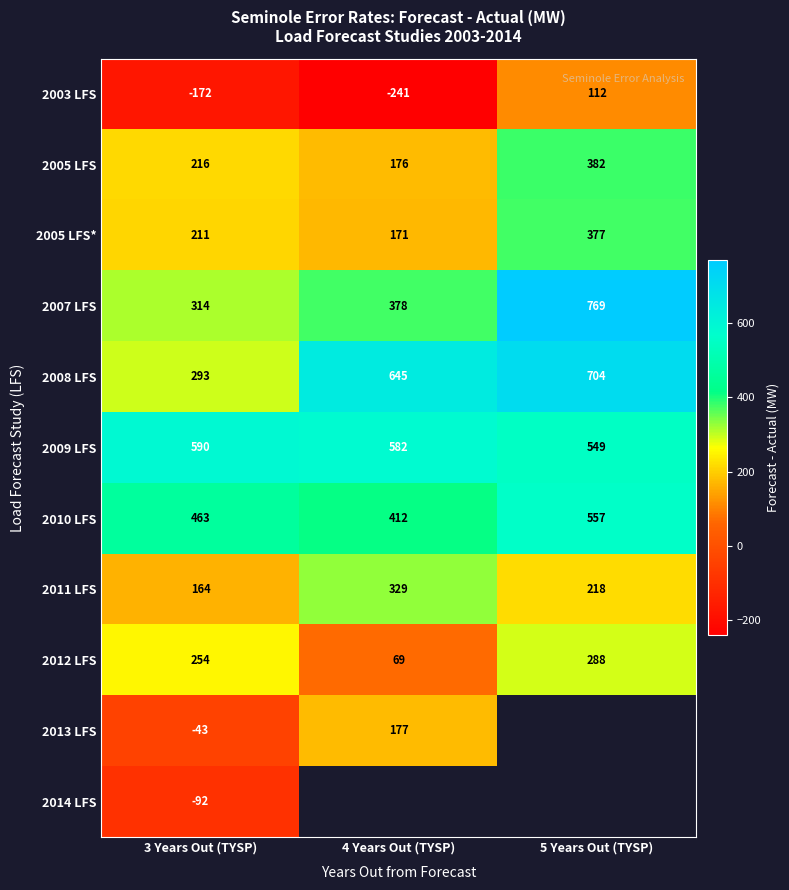

Is the value of 2008 LFS at 5 Years Out (TYSP) greater than the value of 2005 LFS at 3 Years Out (TYSP)?

Yes